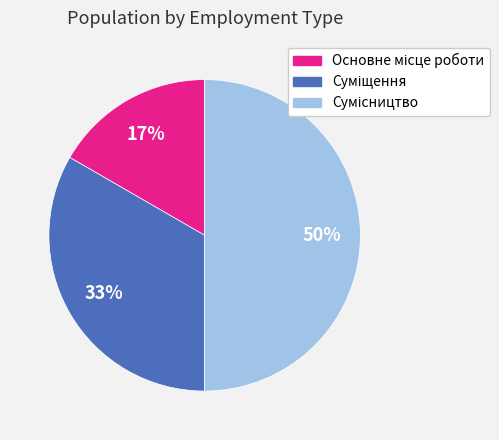

How many slices are in this pie chart?

3